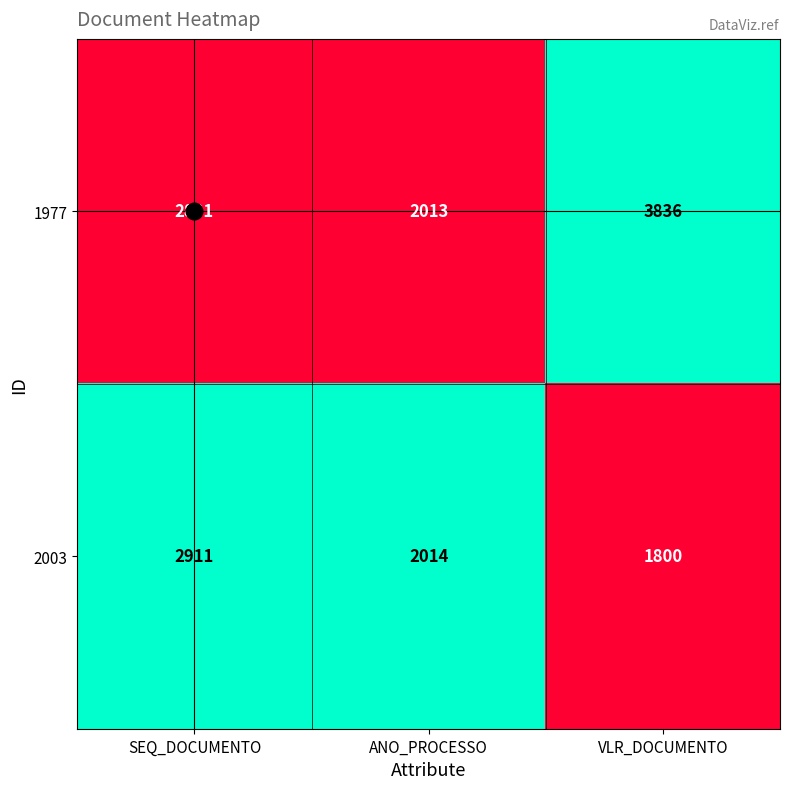

Which series has the widest spread of values?

1977